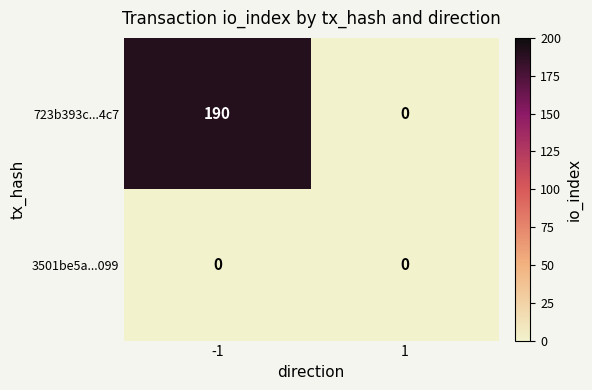

List the series in order of their peak value, highest first.

723b393c...4c7, 3501be5a...099